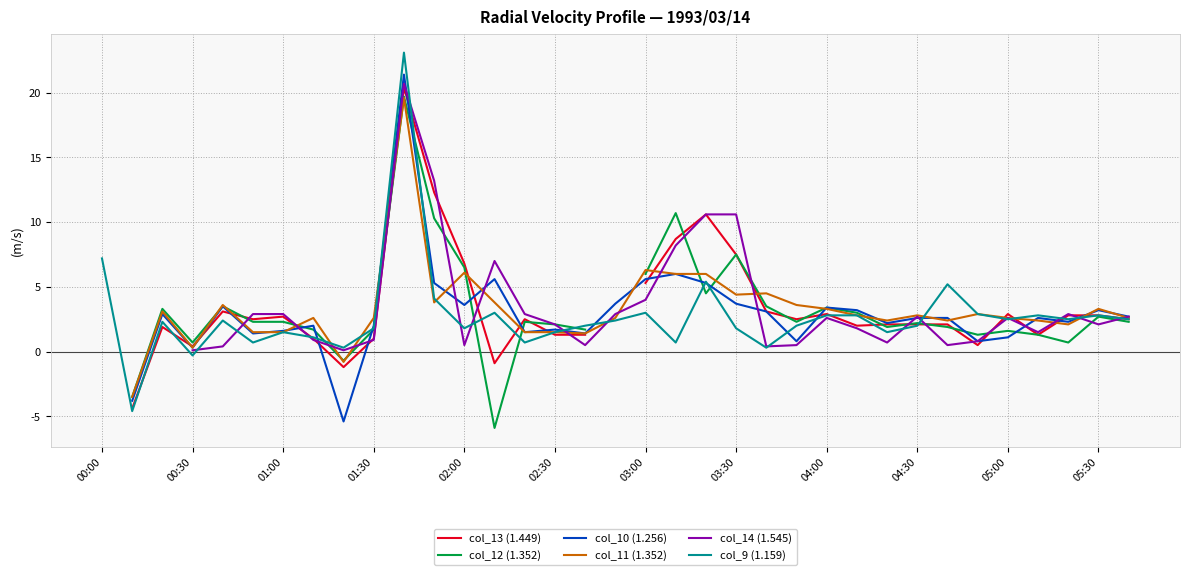

Count the number of data series in this chart.

6